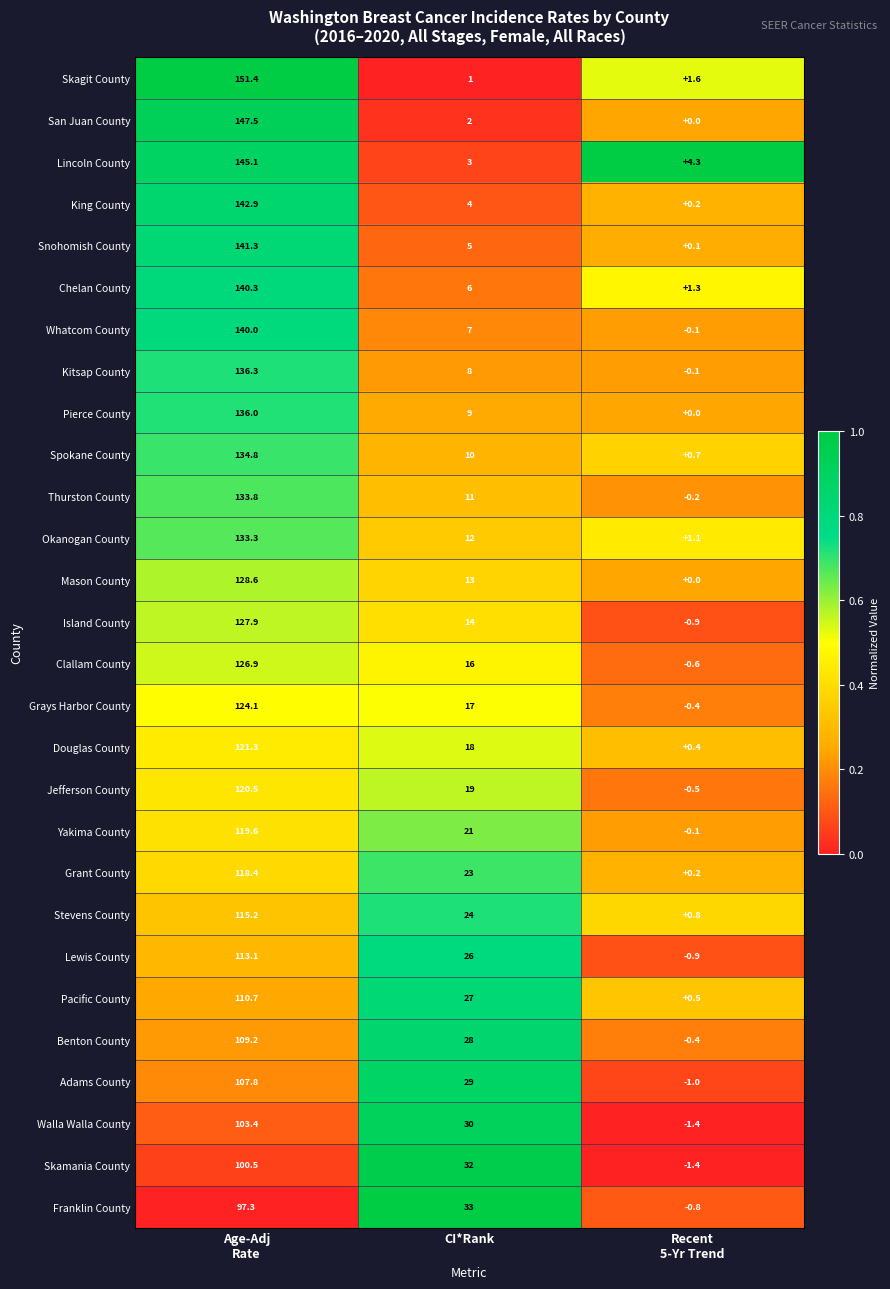

At which label is Chelan County closest to 70?

CI*Rank